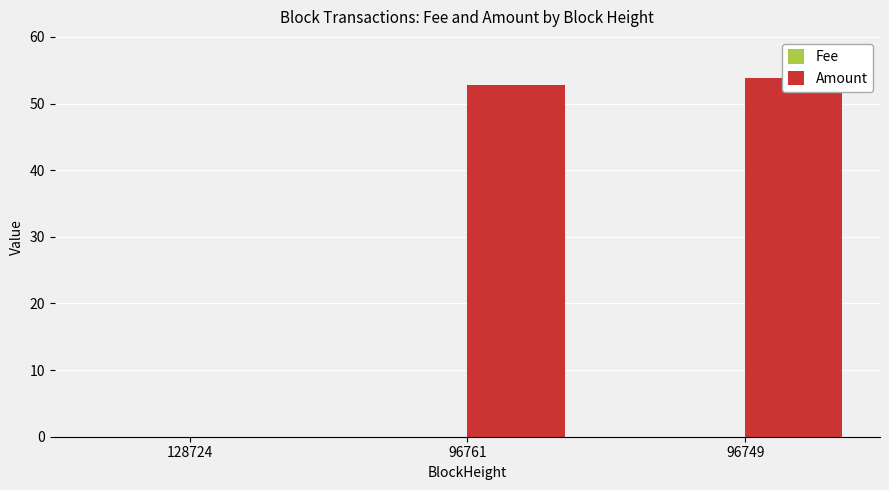

Where does the Amount series first go above 52?

96761